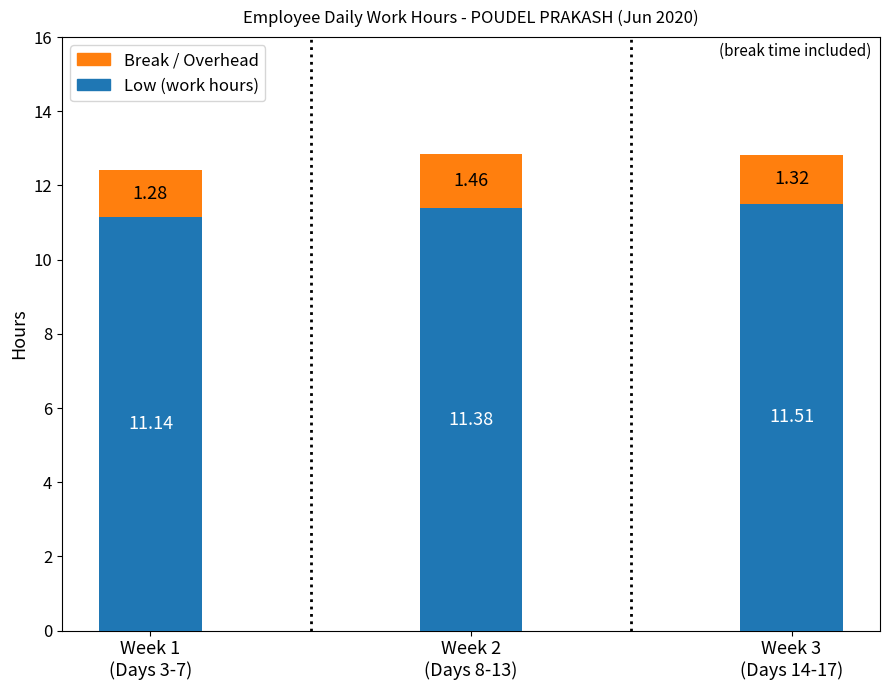

What is the average value of the Low (work hours) series?

11.3